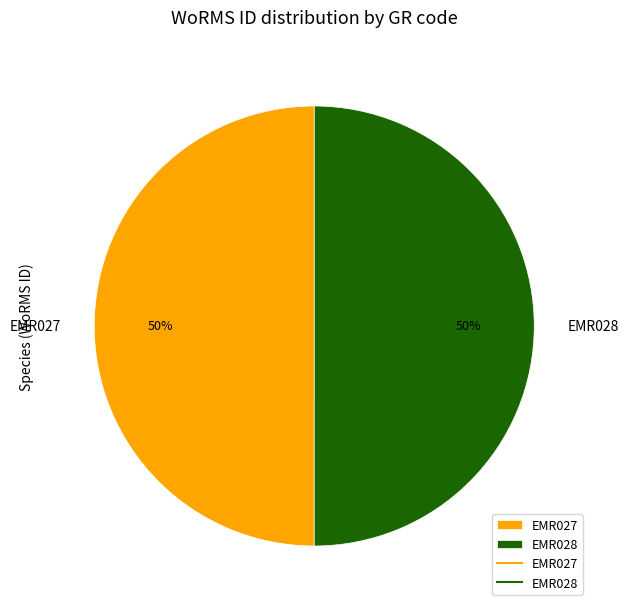

To the nearest percent, what is the average slice percentage?

50%